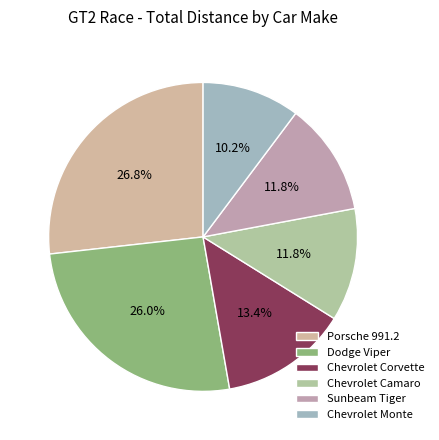

How many segments does this pie chart have?

6